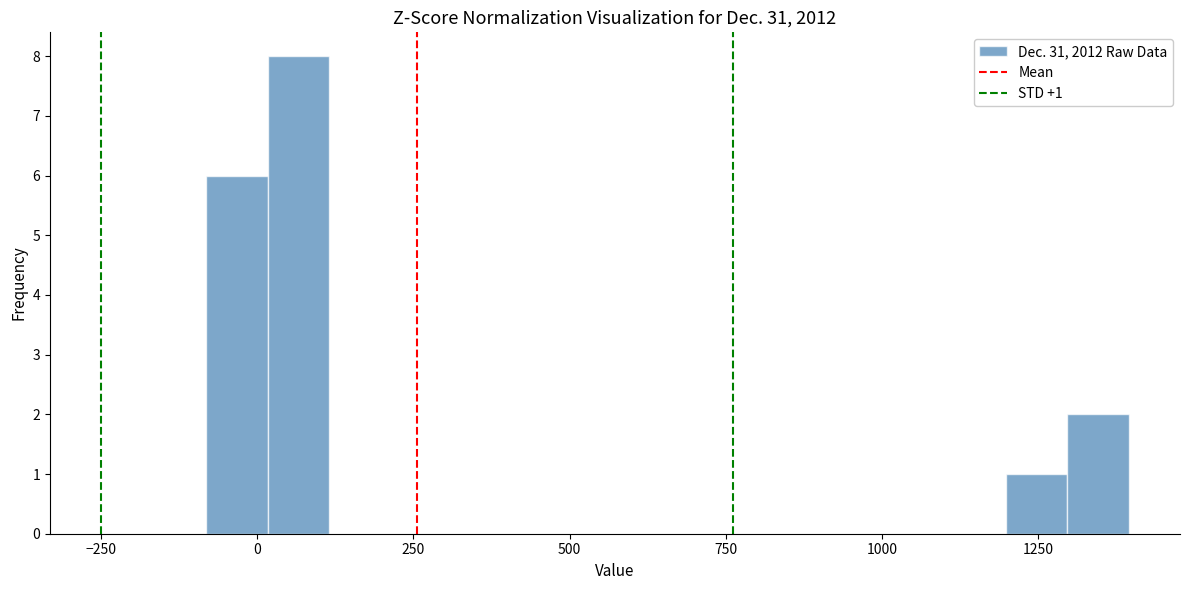

Read against the x-axis, roughly where is the centre of the tallest bar?

50